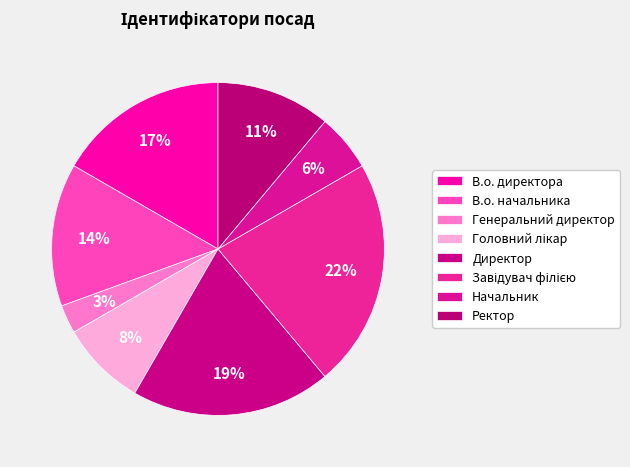

What percentage is the Ректор slice, to the nearest percent?

11%